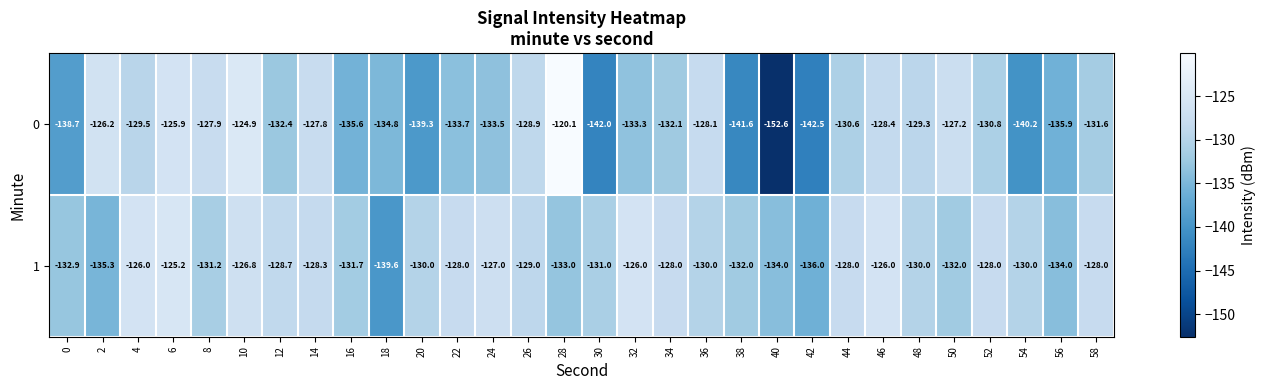

What is the difference between the second highest and second lowest values in the 1 series?

10.0